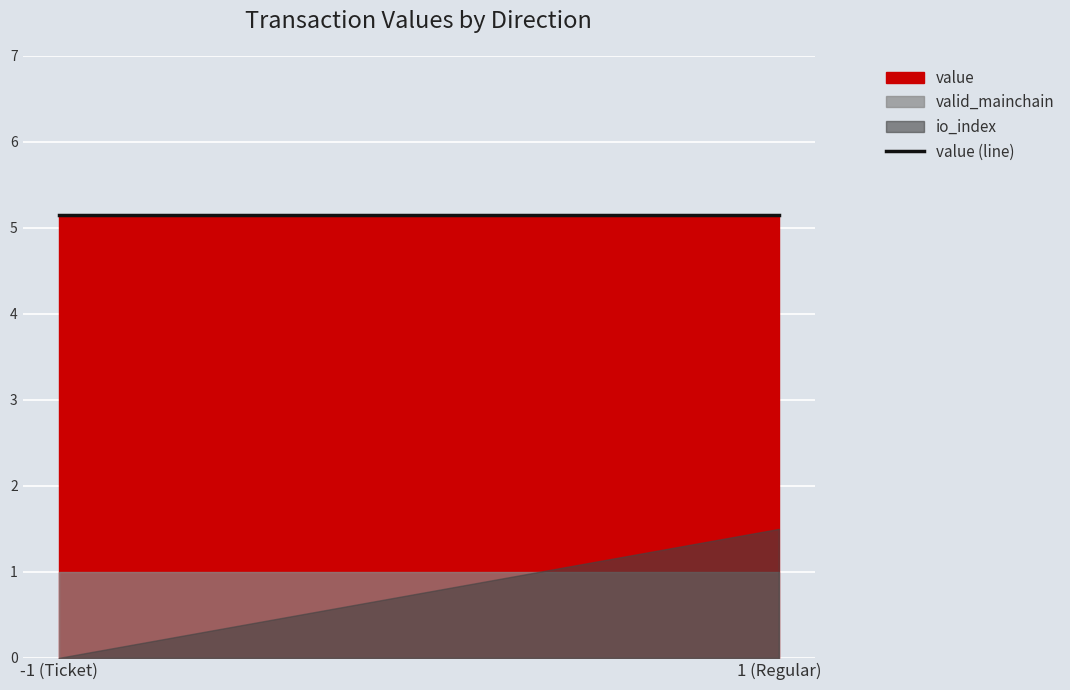

Reading left to right, what are all the values shown in this chart?

io_index: -1 (Ticket)=0.0	1 (Regular)=1.5
valid_mainchain: -1 (Ticket)=1.0	1 (Regular)=1.0
value: -1 (Ticket)=5.2	1 (Regular)=5.2